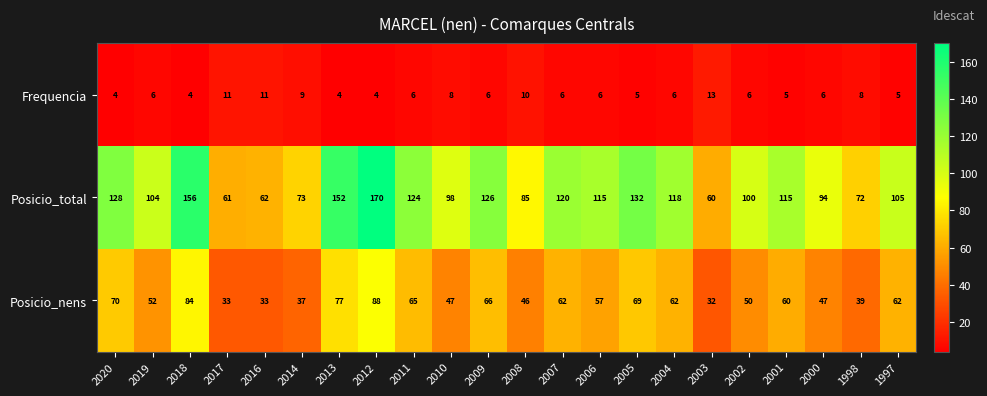

At which category is the sum across all series the highest?

2012